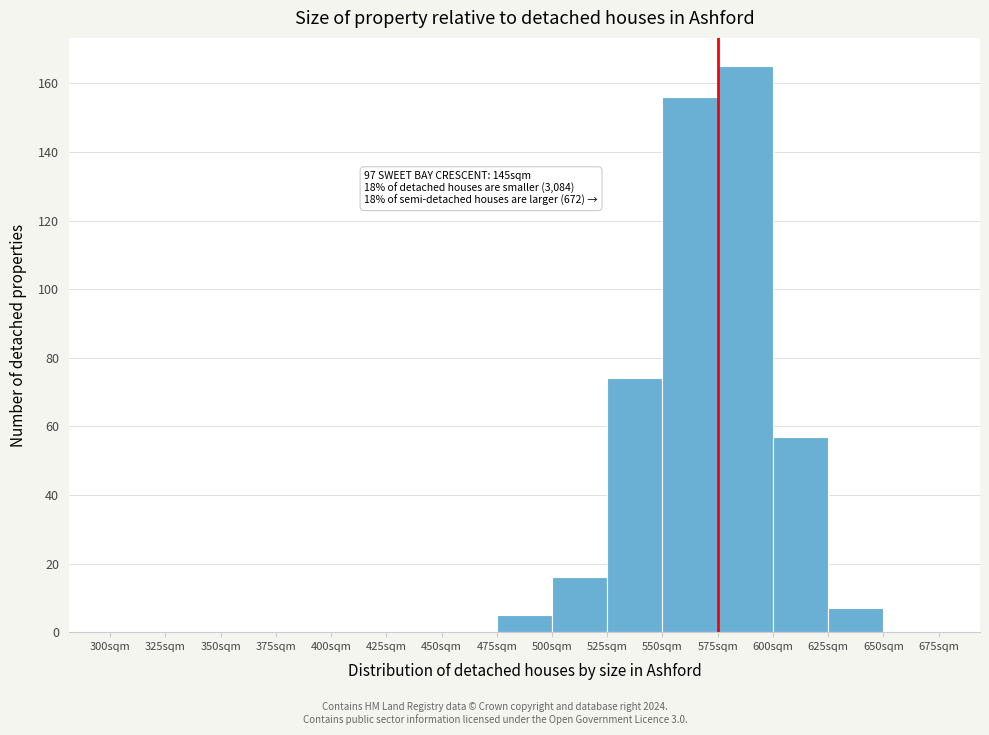

Over which range of the x-axis is the bar tallest?

575 to 600